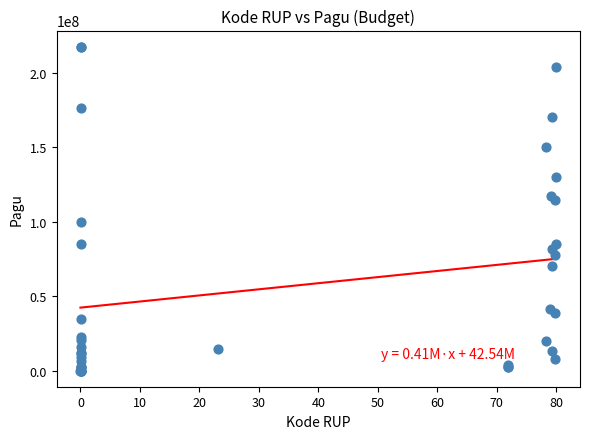

What Y value in the scatter plot is closest to 108830000?

114296000